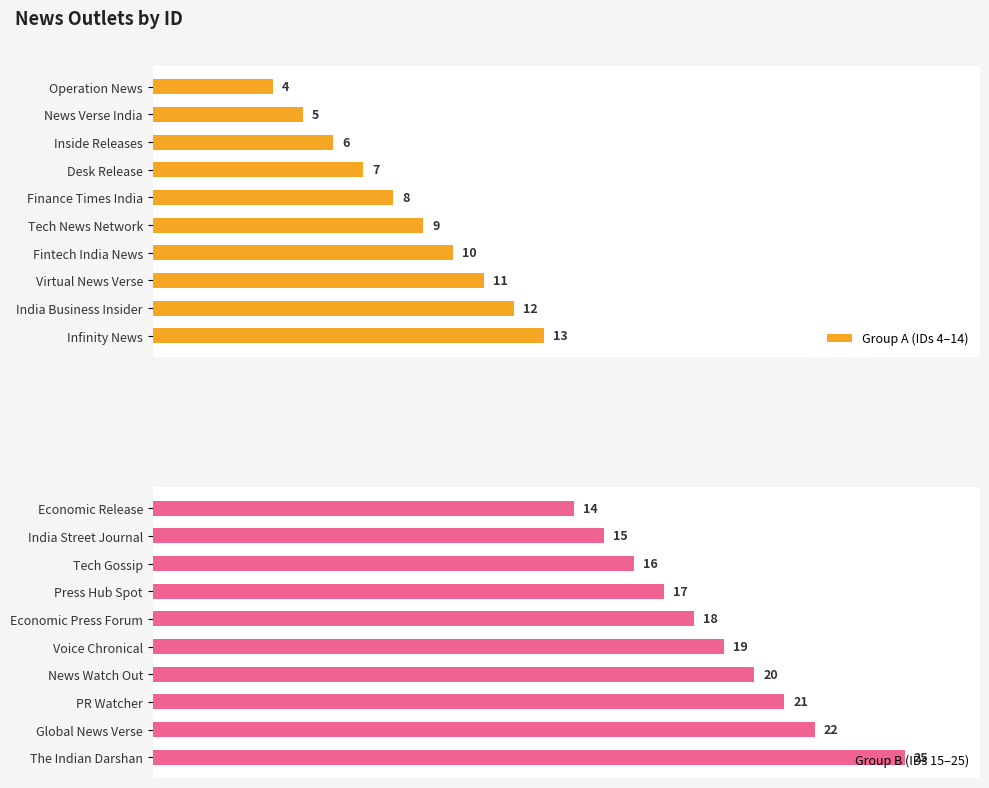

List the labels in order of Group A (IDs 4–14) value, largest first.

Infinity News, India Business Insider, Virtual News Verse, Fintech India News, Tech News Network, Finance Times India, Desk Release, Inside Releases, News Verse India, Operation News